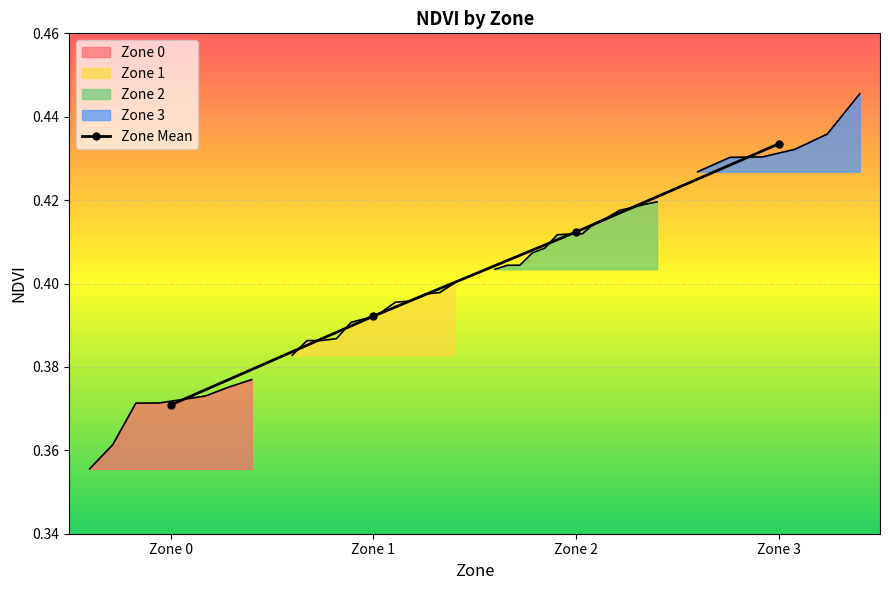

At which label is the value closest to 0?

Zone 0